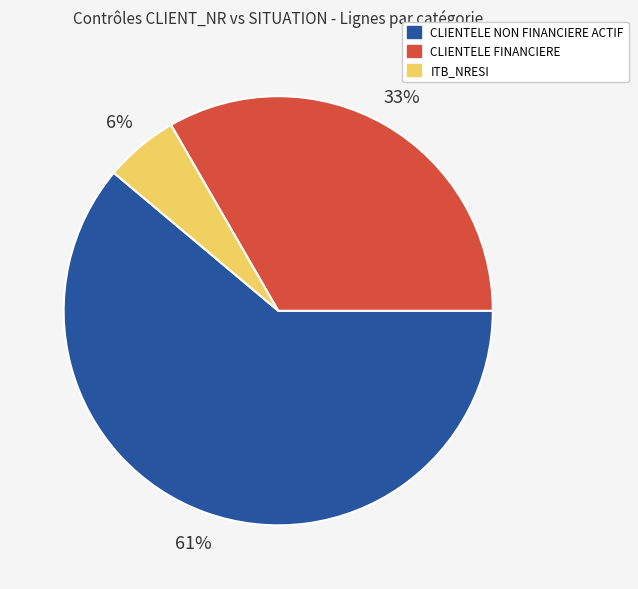

Count the number of slices in the pie.

3